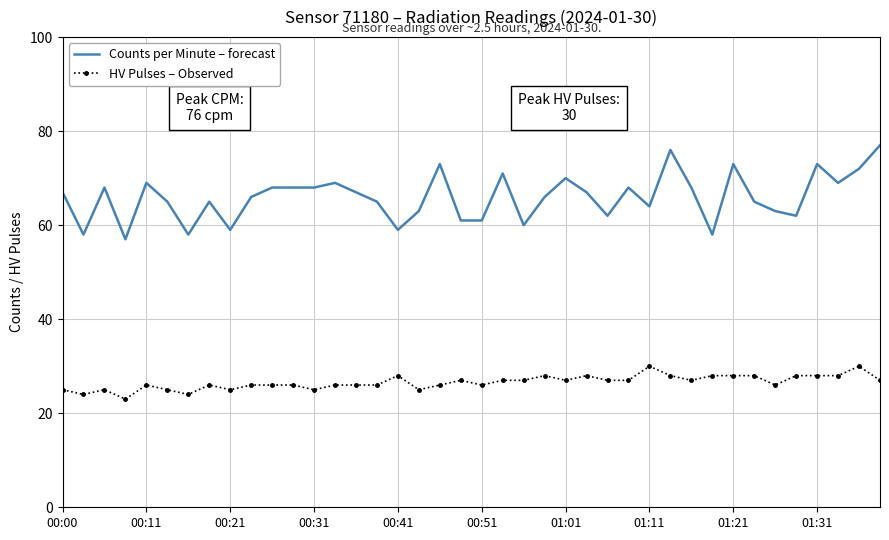

True or false: HV Pulses – Observed and Counts per Minute – forecast intersect in this chart.

False